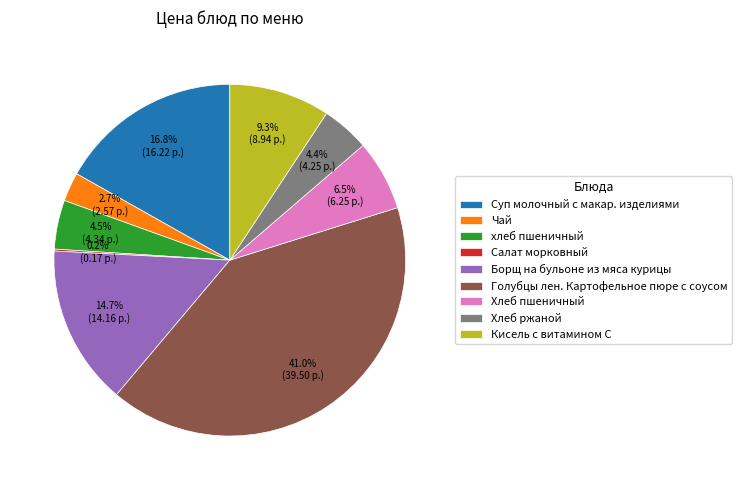

Which has a higher value, хлеб пшеничный or Борщ на бульоне из мяса курицы?

Борщ на бульоне из мяса курицы